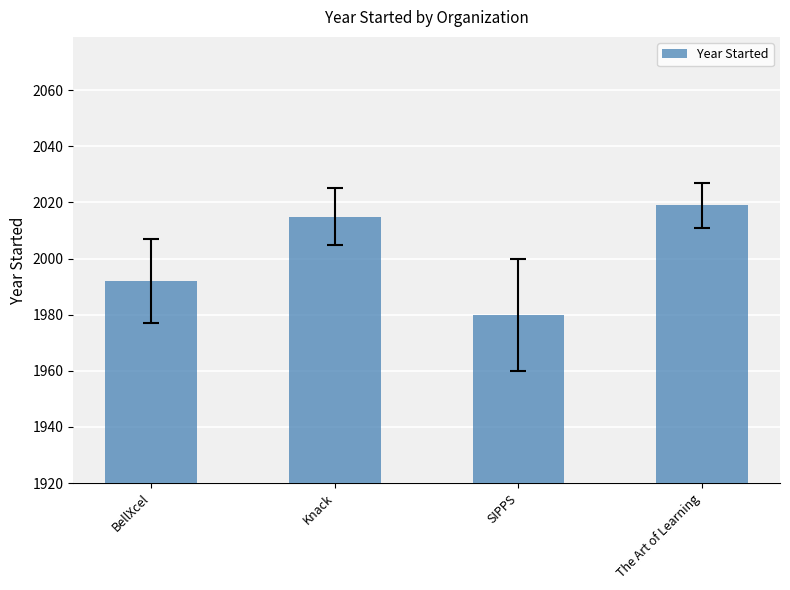

What is the minimum value shown in the chart?

1980